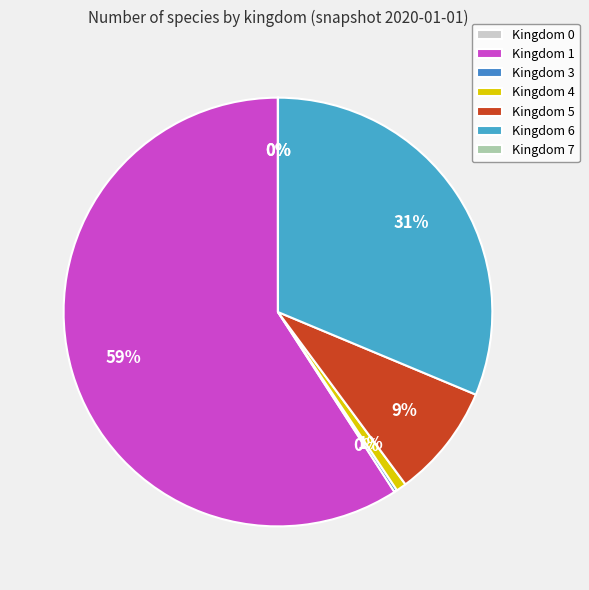

How many segments does this pie chart have?

7